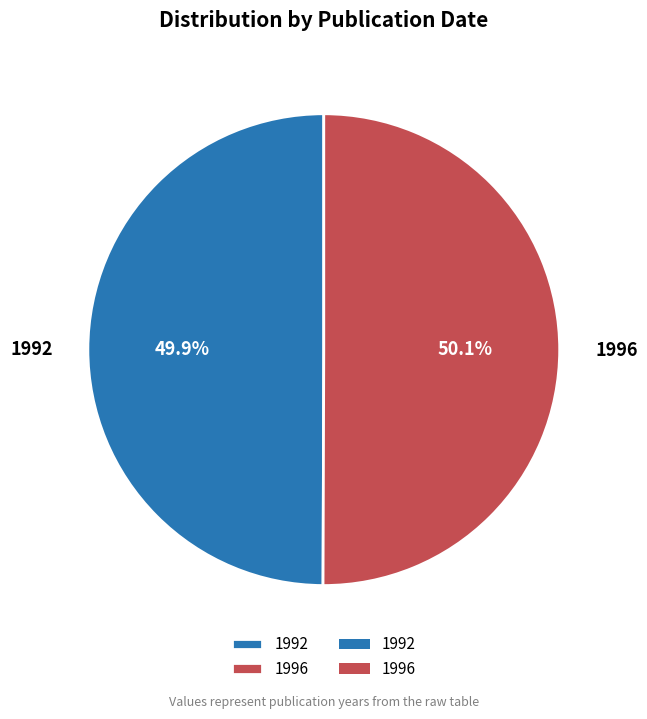

To the nearest percent, what percentage of the pie is 1996?

50%